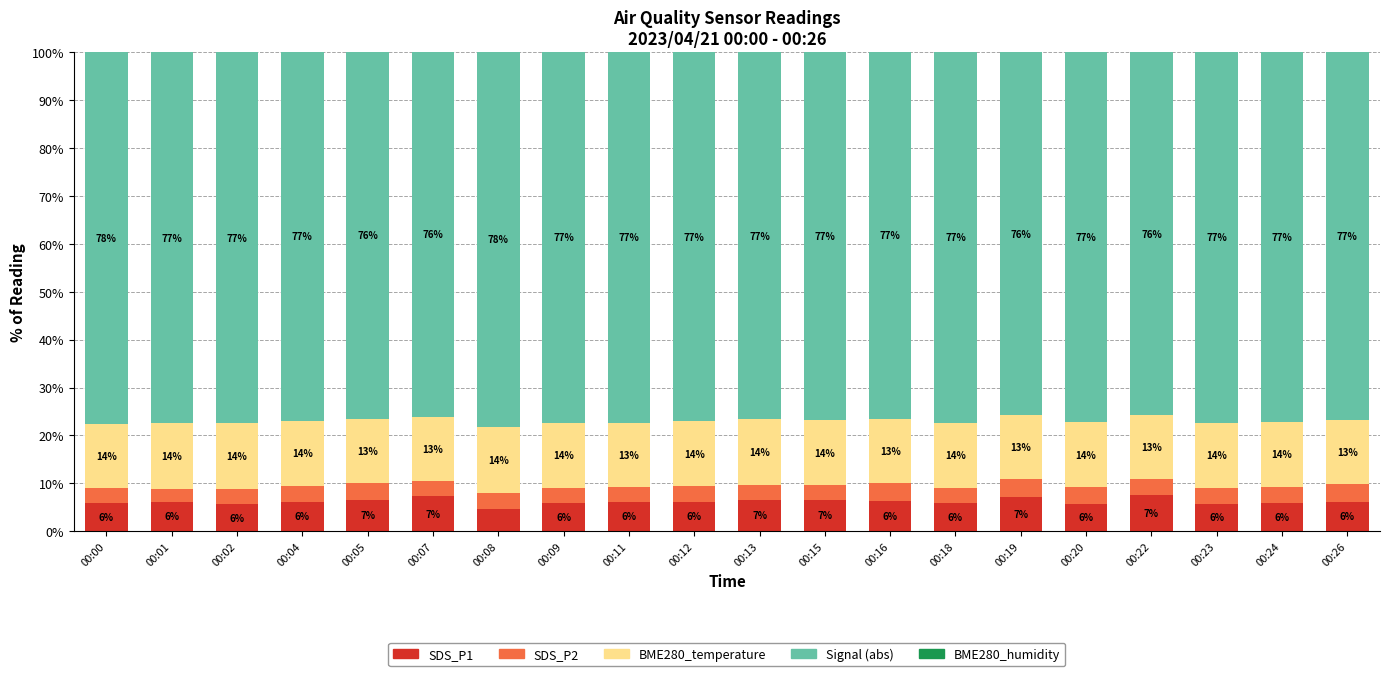

Read the SDS_P1 value at 00:20.

5.7